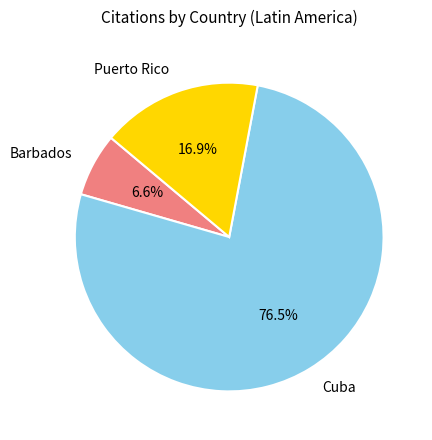

To the nearest percent, what is the average slice percentage?

33%